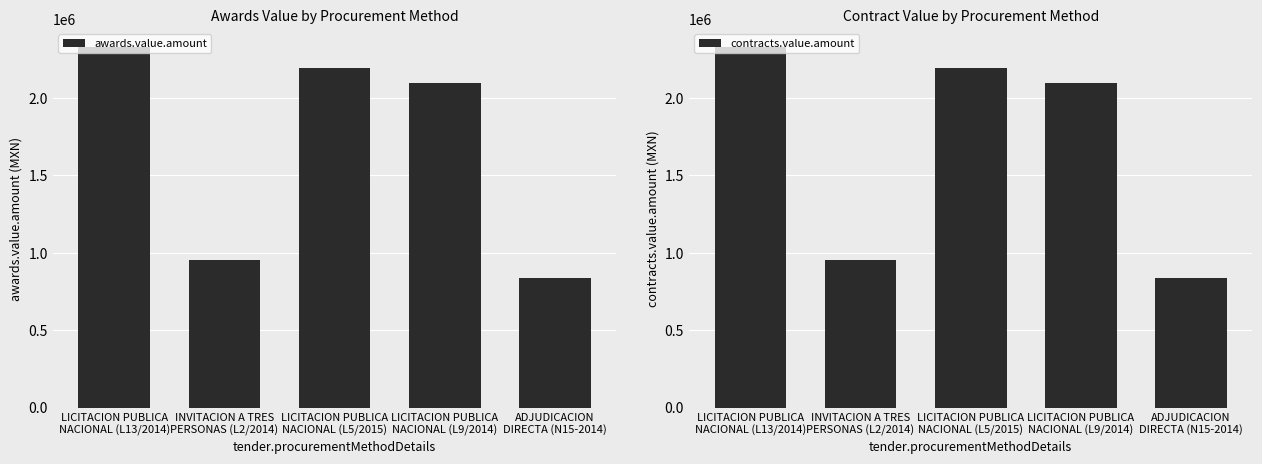

What position from the right is LICITACION PUBLICA
NACIONAL (L9/2014)?

2